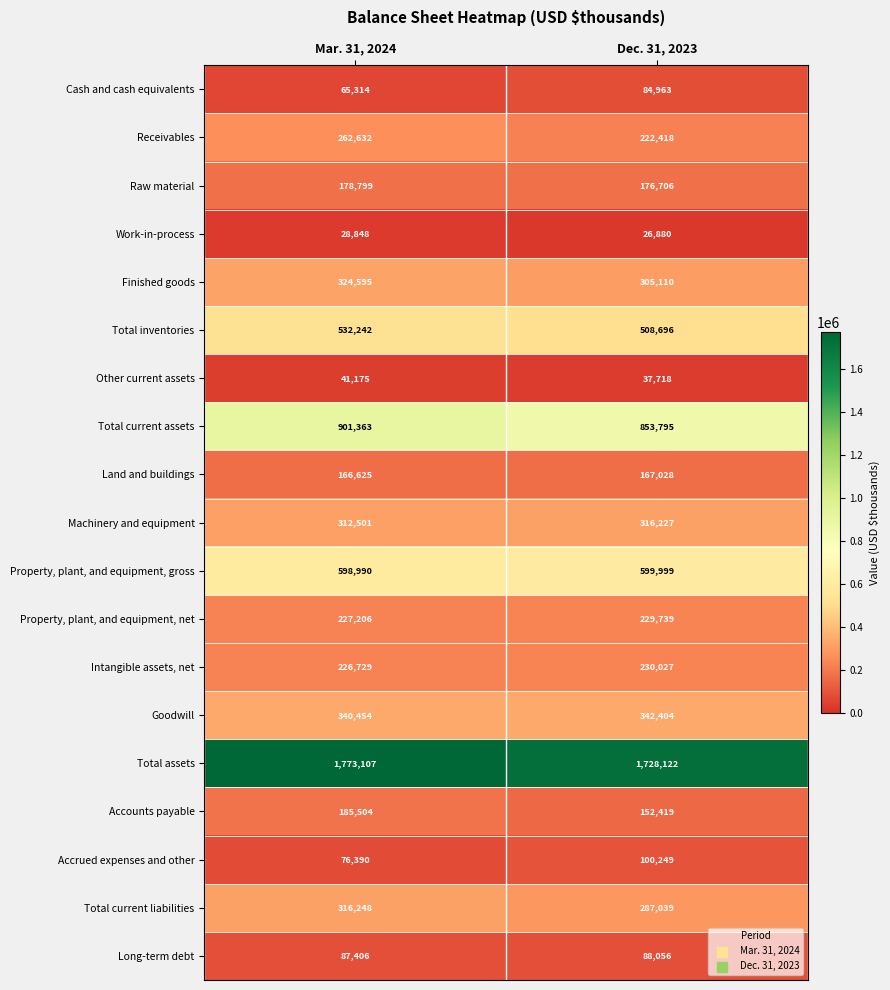

What is the spread (max minus min) of values at Mar. 31, 2024?

1744259